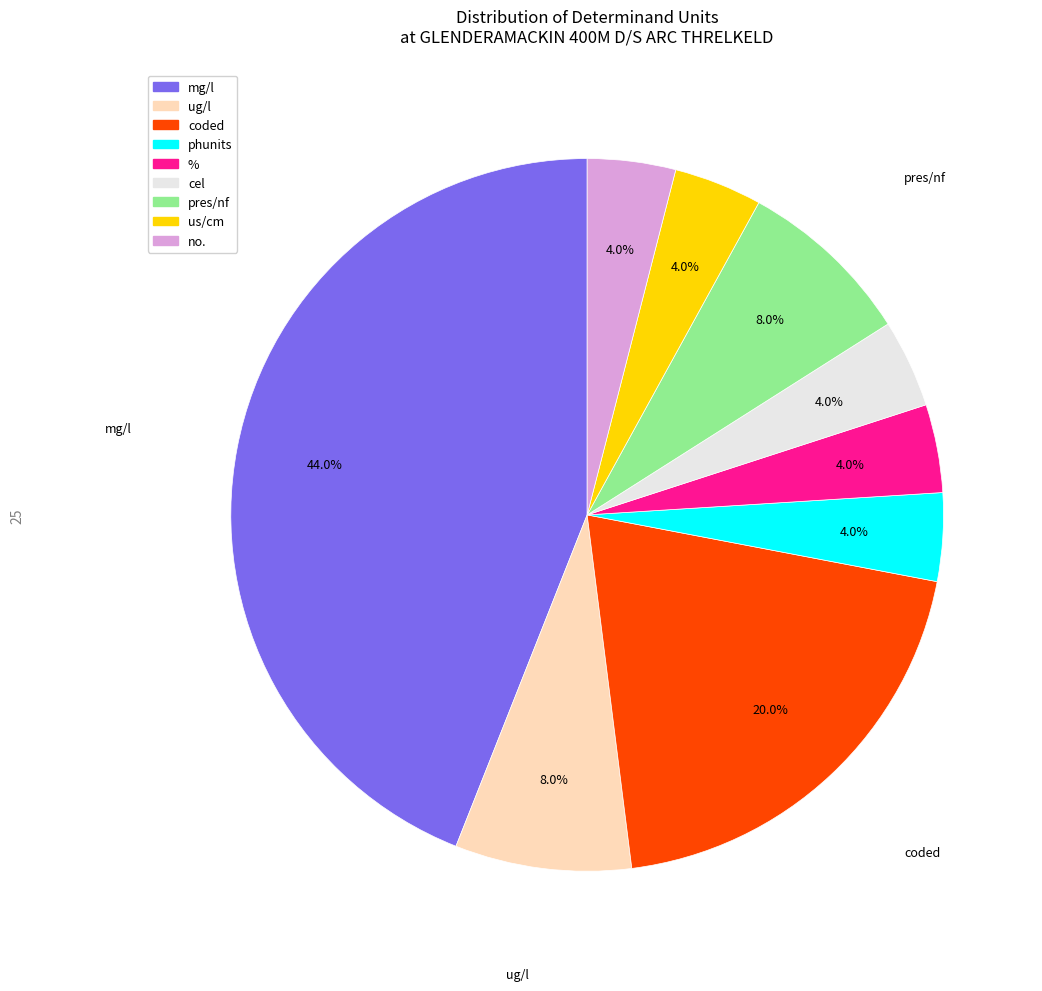

Approximately how many times larger is the value at % compared to us/cm?

1.0